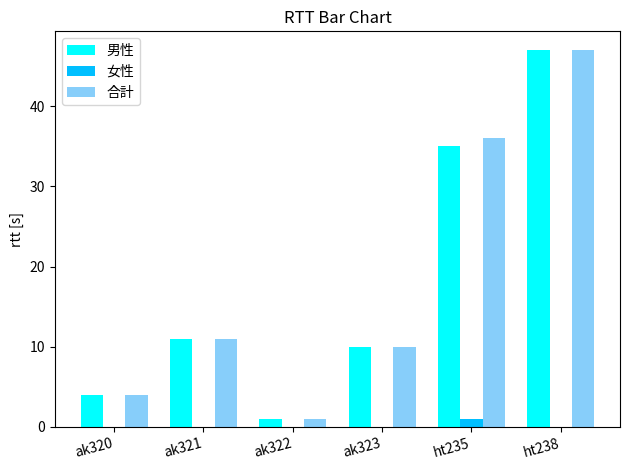

Which category has the highest value across all series?

ht238